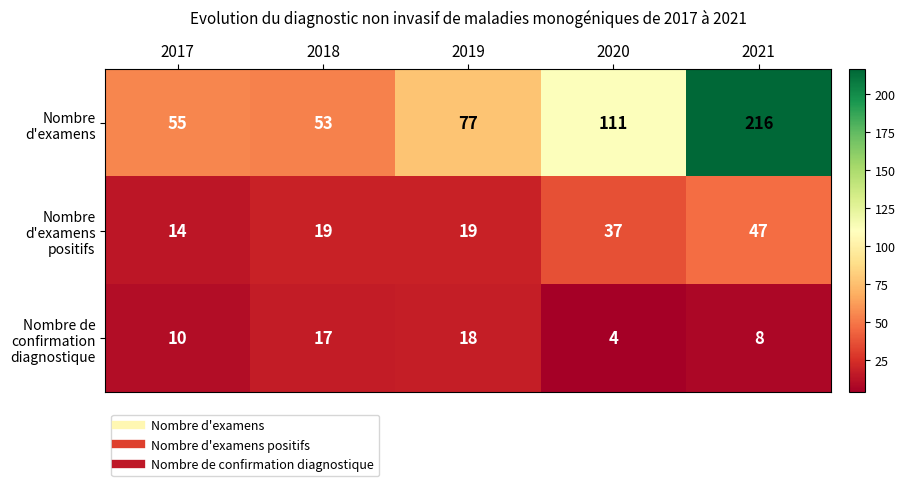

List the series in order of their overall mean, highest first.

Nombre d'examens, Nombre d'examens positifs, Nombre de confirmation diagnostique